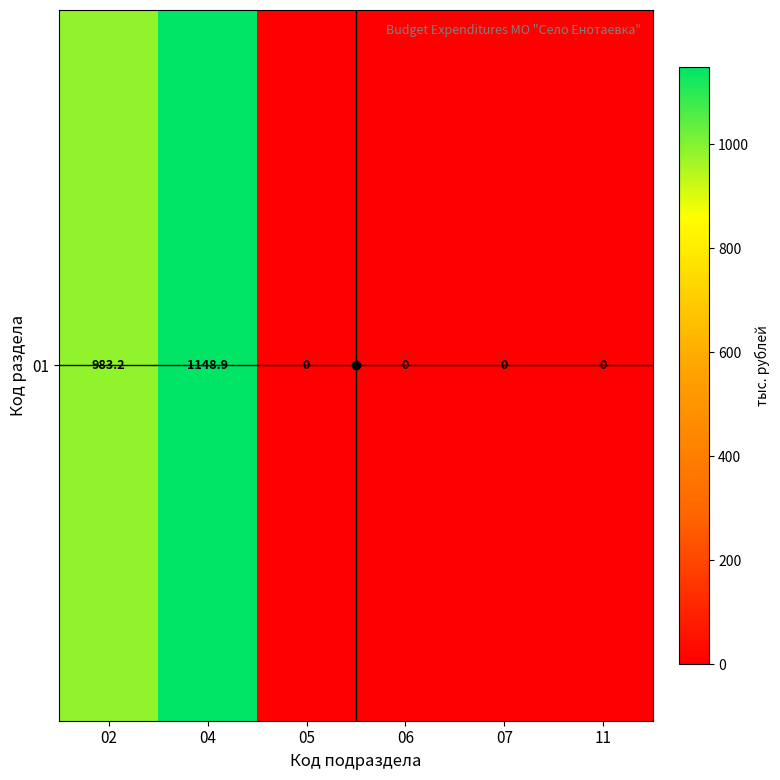

Between 05 and 07, which is larger?

05